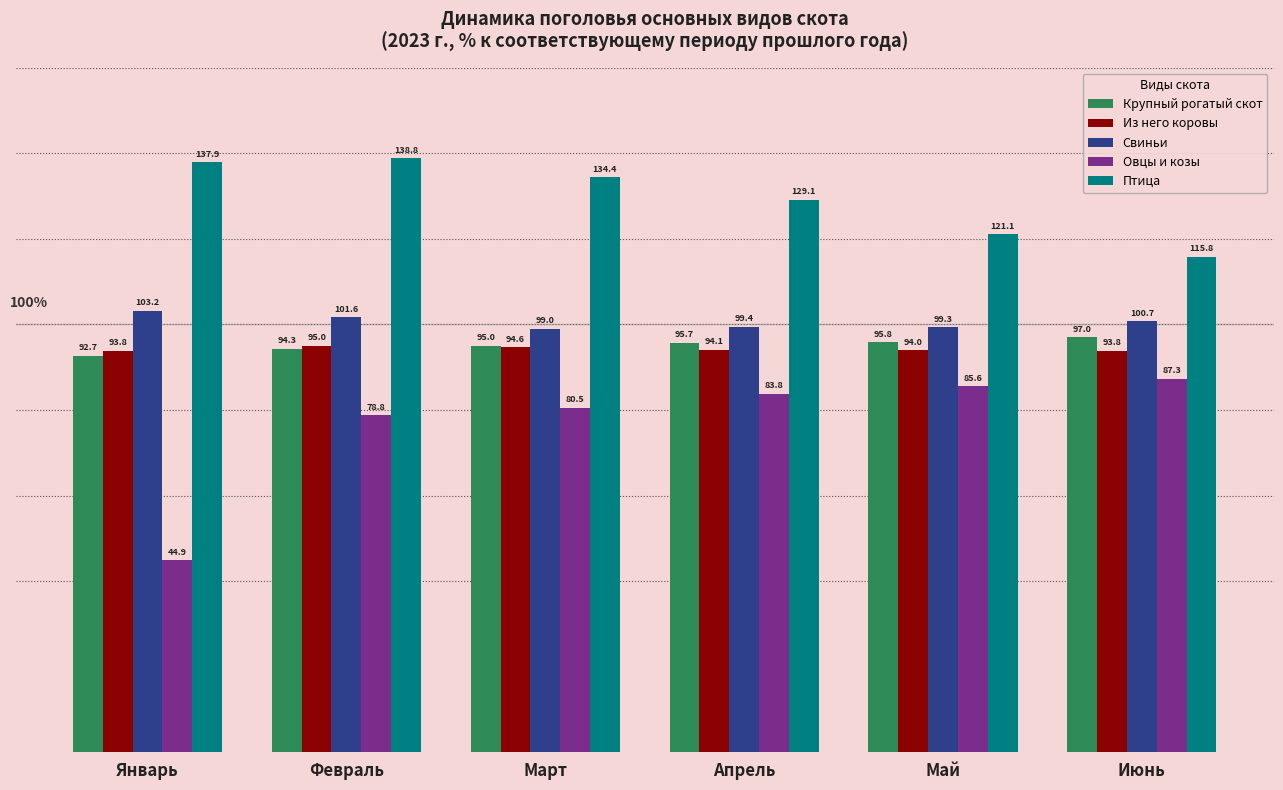

True or false: Свиньи has a value of 32.7 at Январь.

False